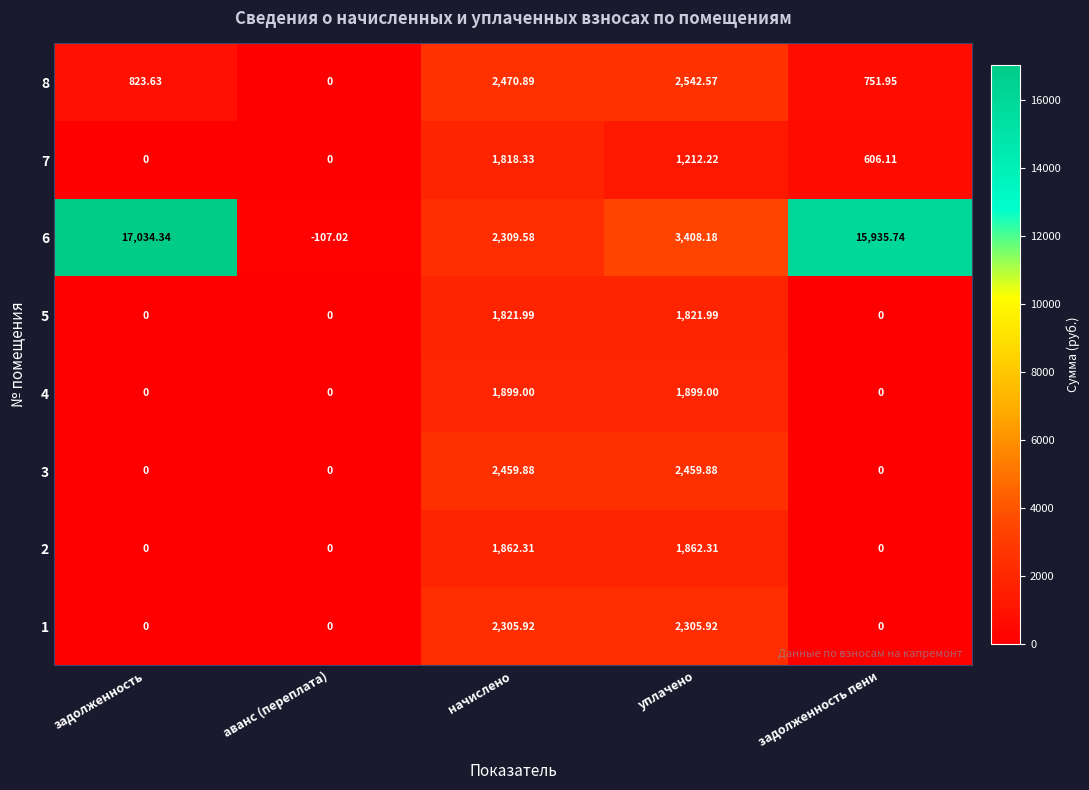

What is the greatest value displayed?

17034.3